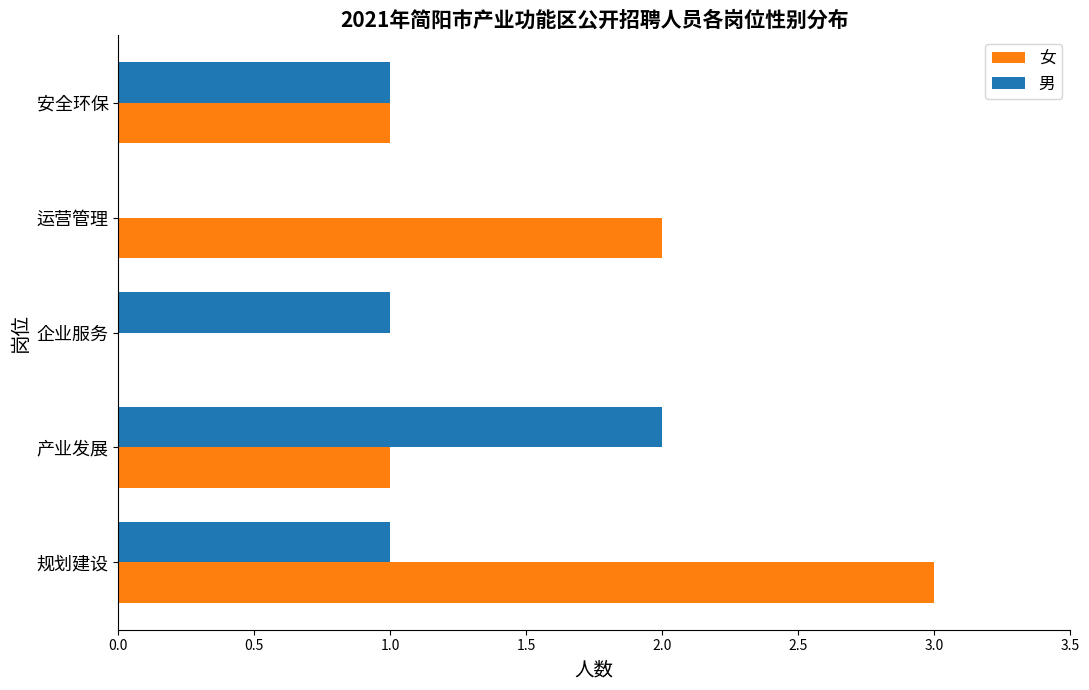

The 女 series shows 0 at 企业服务. True or false?

True